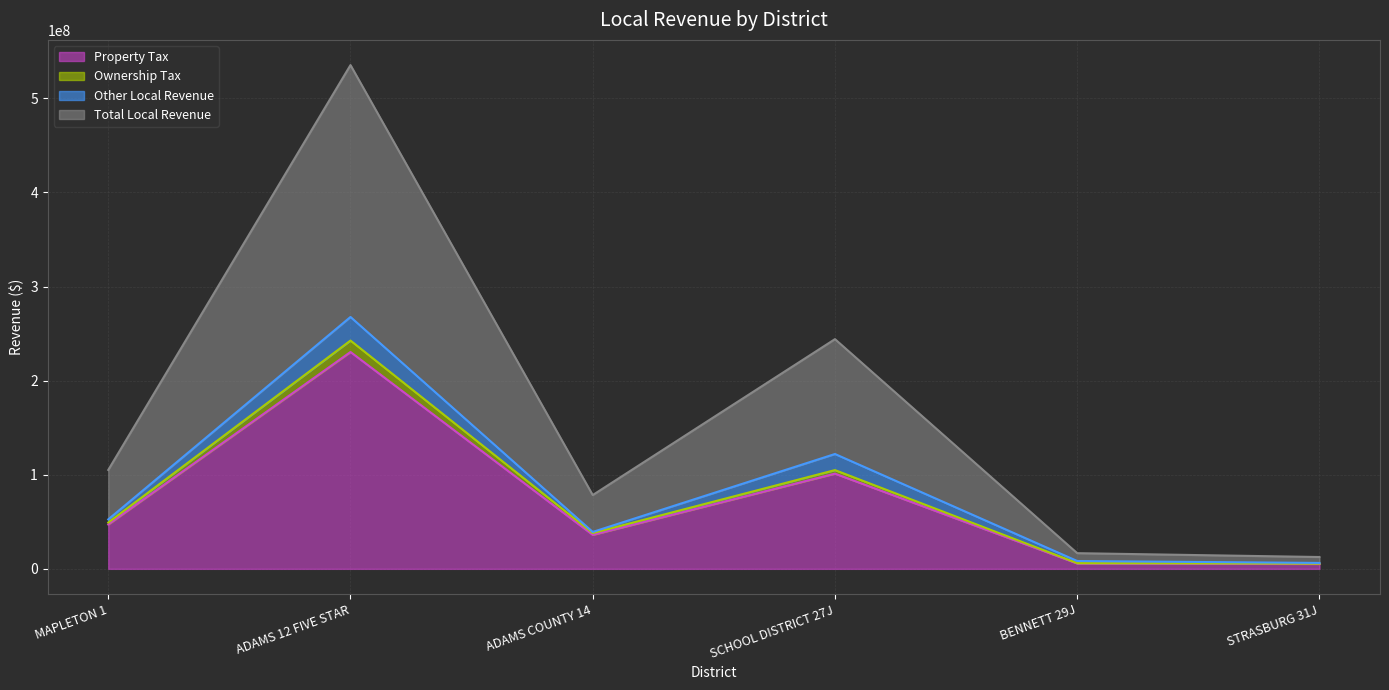

At which label does Ownership Tax reach its minimum?

STRASBURG 31J